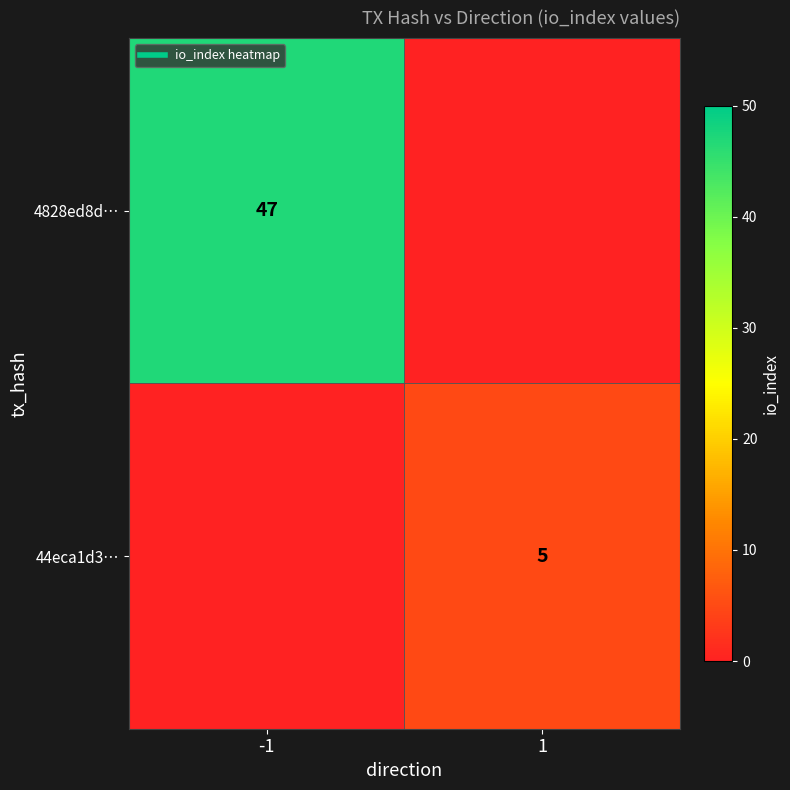

Which series has the largest range (max minus min)?

4828ed8d…